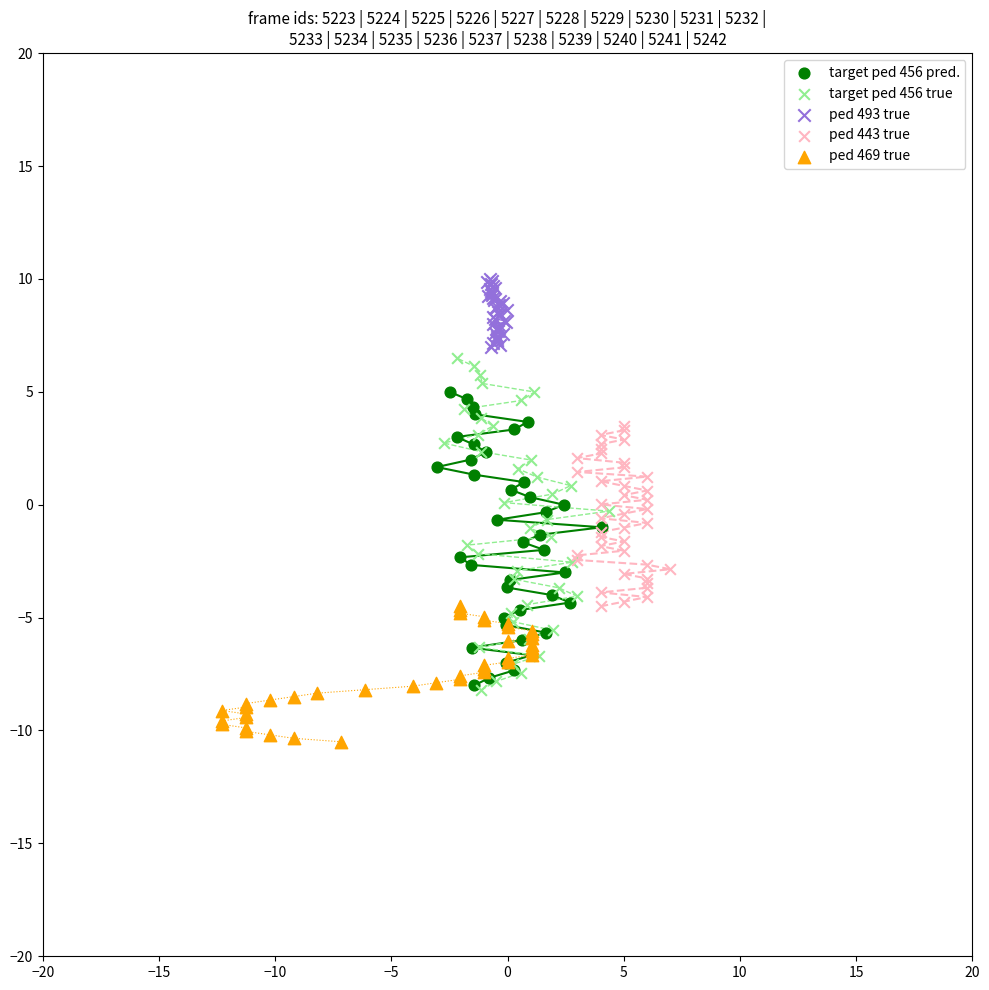

What are all the series names shown in the legend?

target ped 456 pred., target ped 456 true, ped 493 true, ped 443 true, ped 469 true